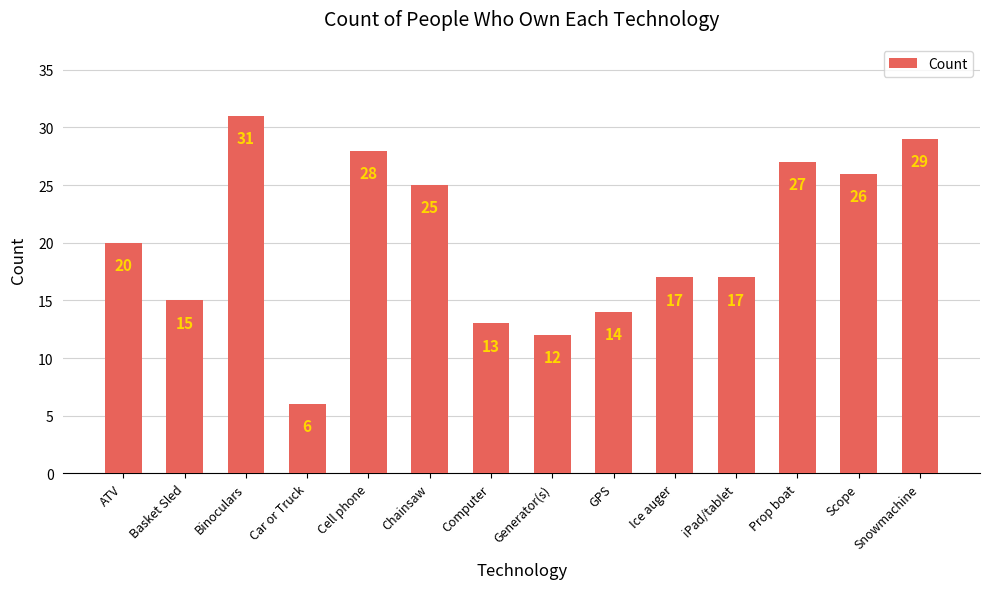

Are the bars horizontal?

No